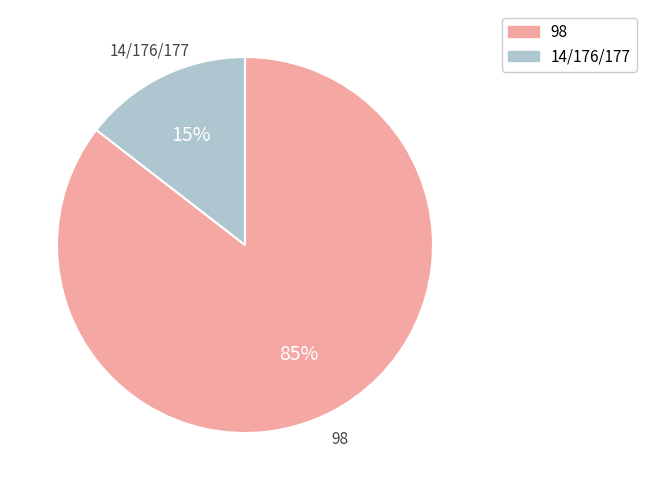

How many slices are in this pie chart?

2